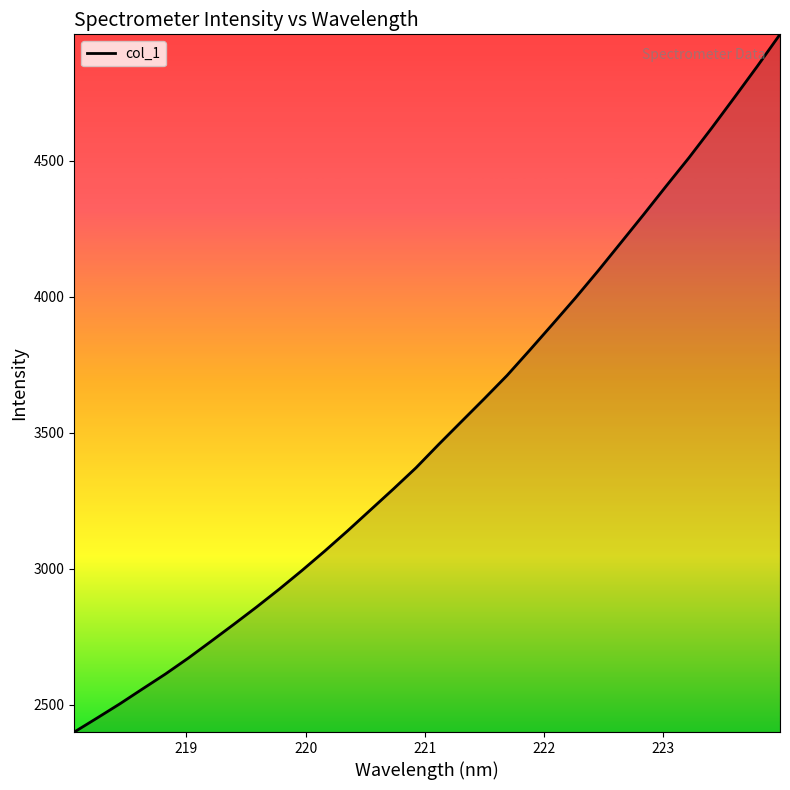

What is the maximum value shown in the chart?

4963.8